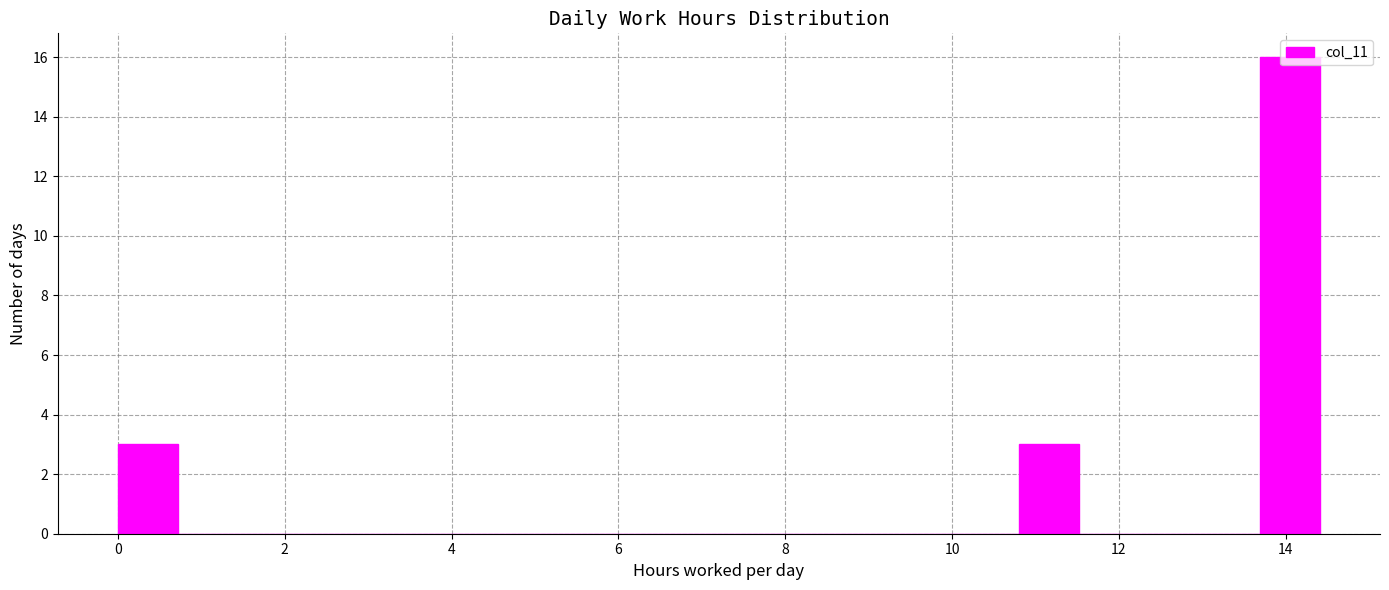

Read against the x-axis, roughly where is the centre of the tallest bar?

14.0